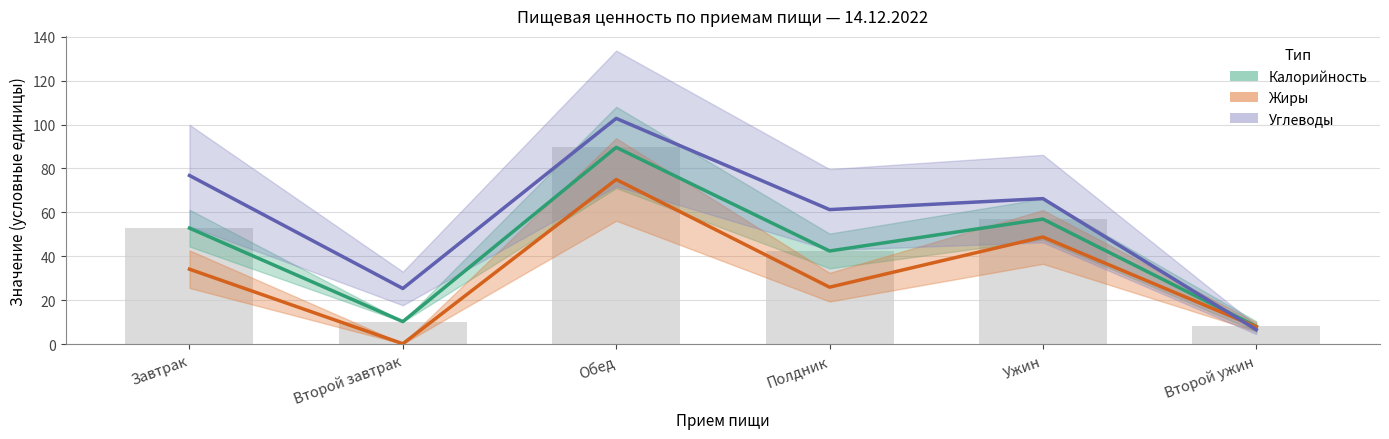

Reading left to right, transcribe all the data shown in this chart.

Калорийность: 52.9	10.4	89.6	42.5	57.0	8.2
Жиры: 34.2	0.3	75.0	26.0	48.9	8.0
Углеводы: 76.8	25.4	102.8	61.3	66.3	6.7